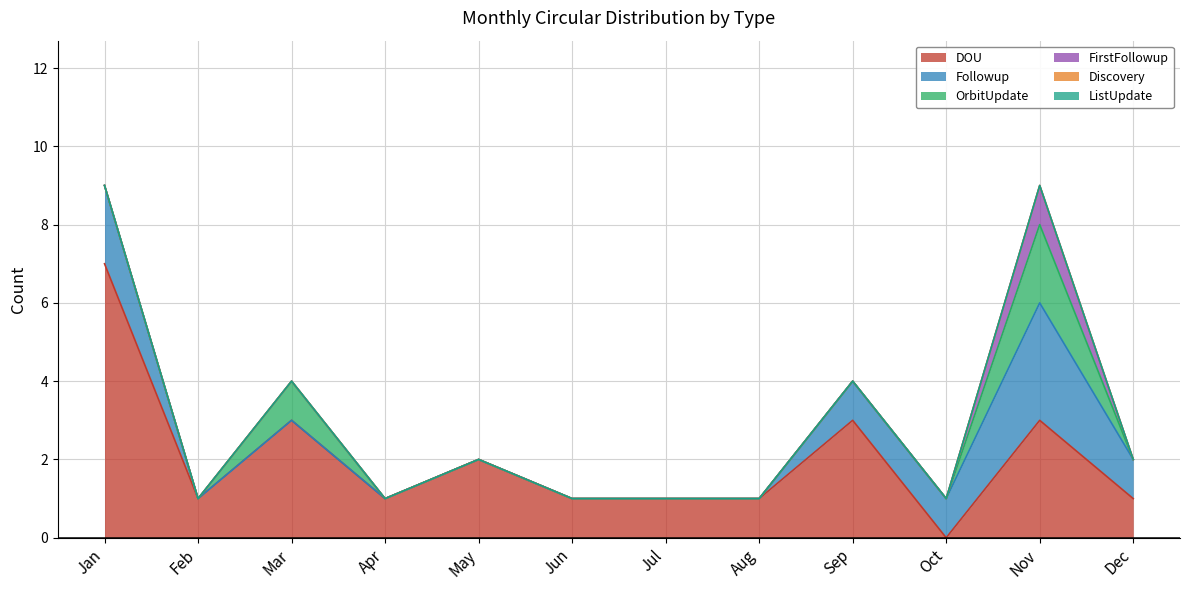

How many values in the DOU series are below 1?

1